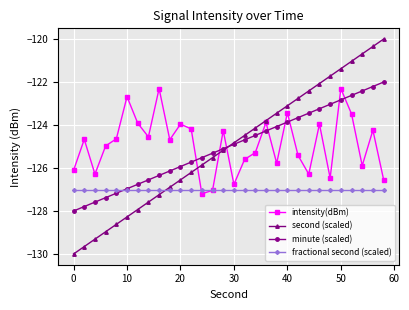

How many distinct data groups are displayed?

4